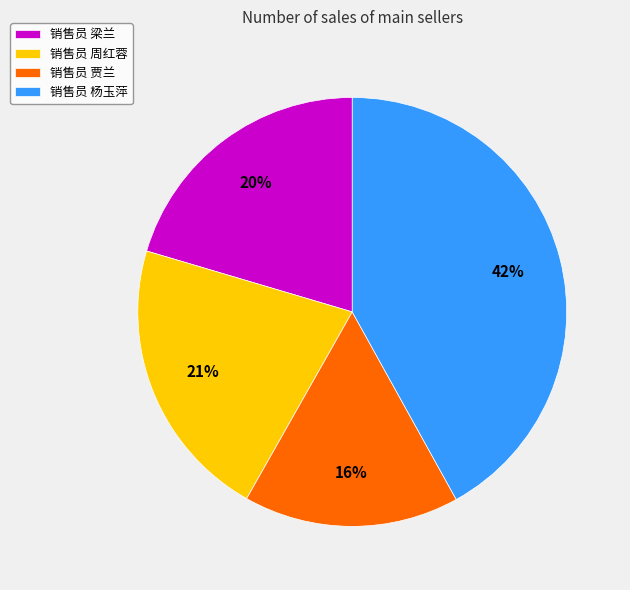

Combined, do 销售员 贾兰 and 销售员 杨玉萍 account for over 50%?

Yes